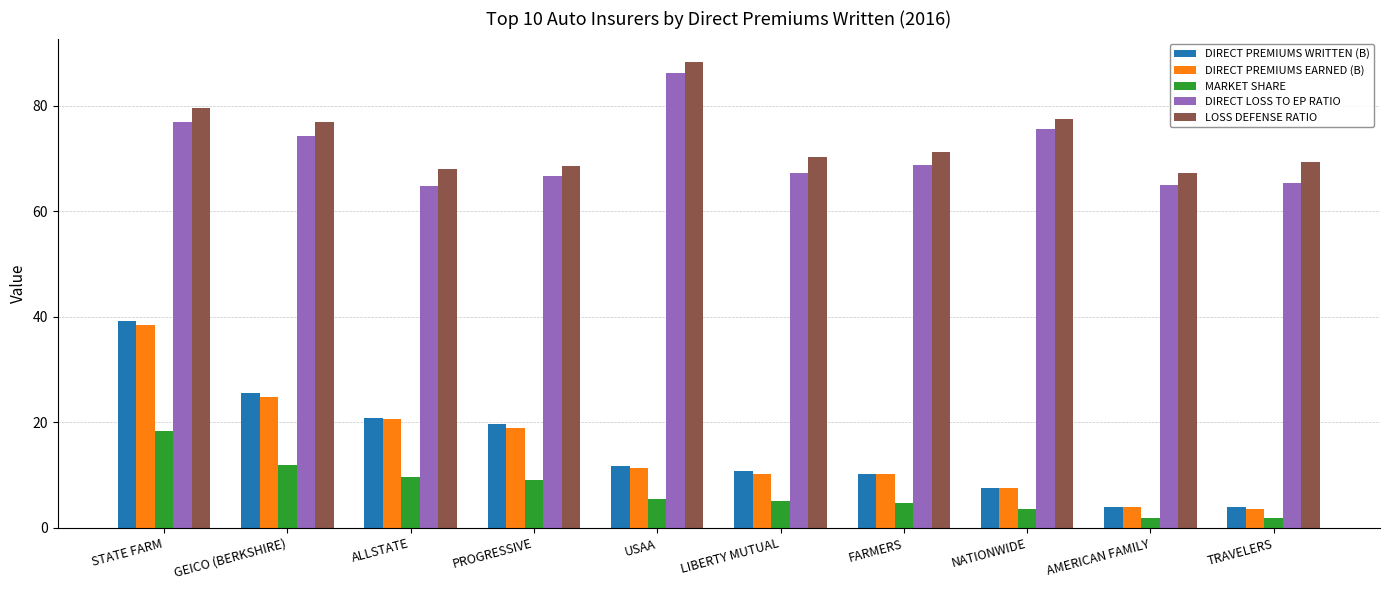

What is the average value of the DIRECT PREMIUMS EARNED (B) series?

15.0